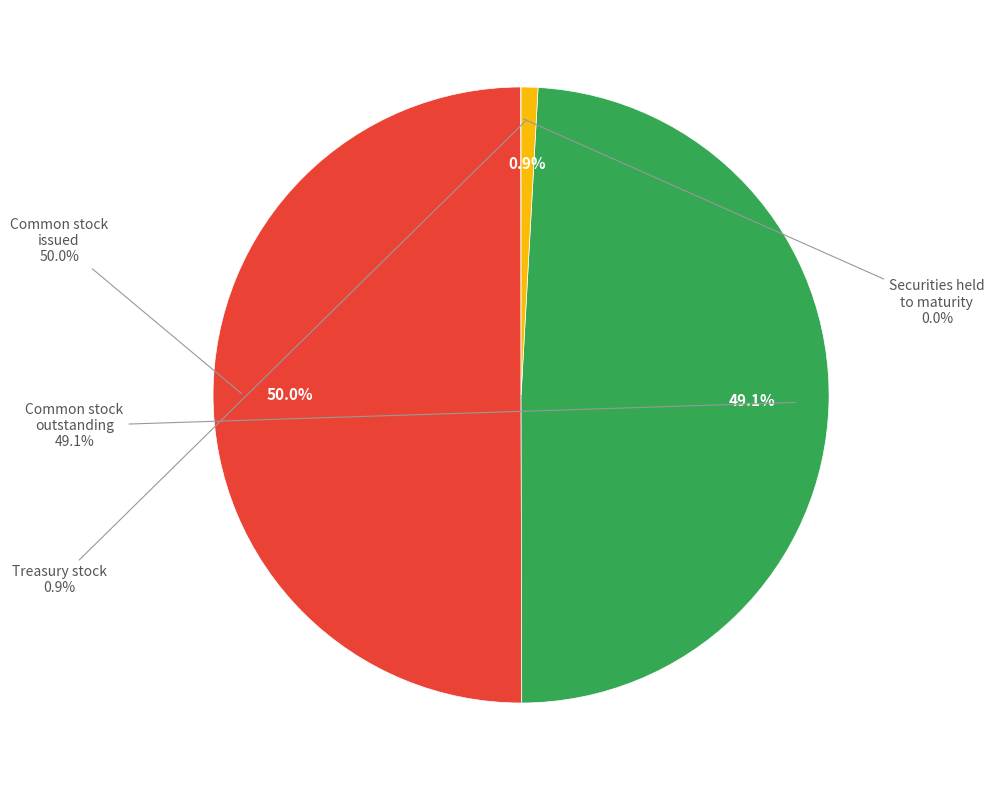

Does any single category account for the majority?

Yes